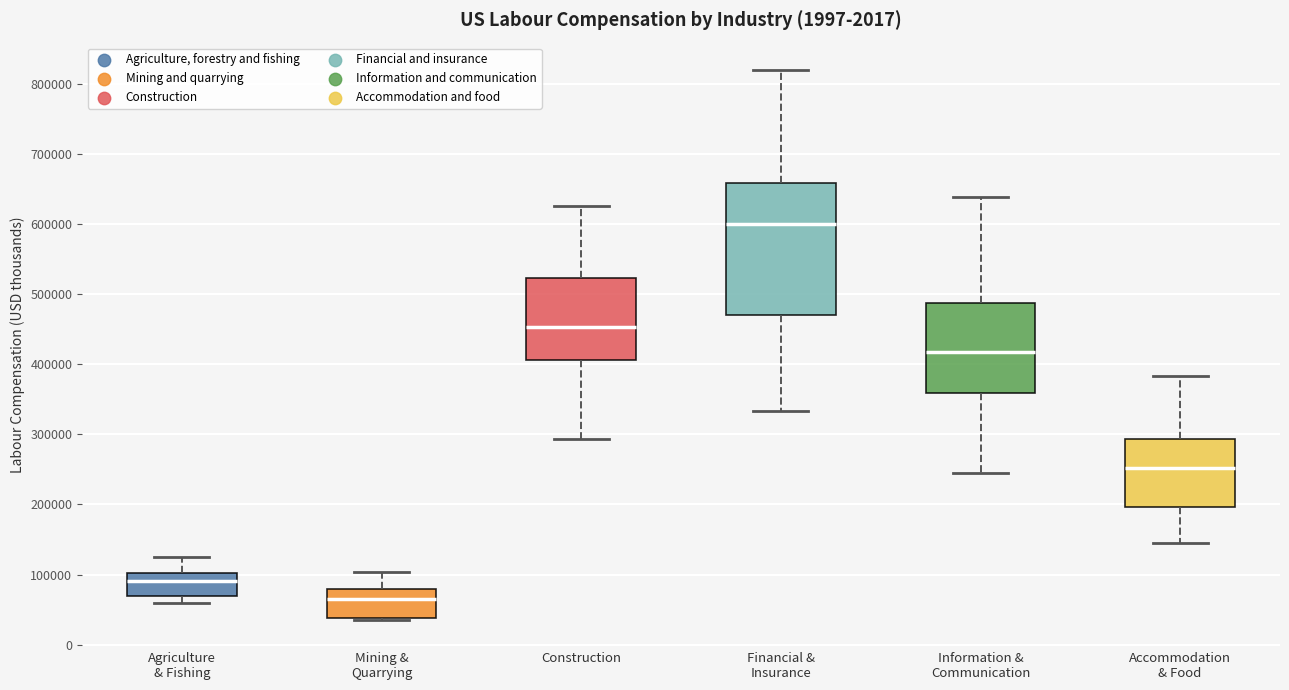

Where does the median line of the box for Financial & Insurance sit on the y-axis? The values are not printed on the chart, so give them approximately, as read against the axis.

600000